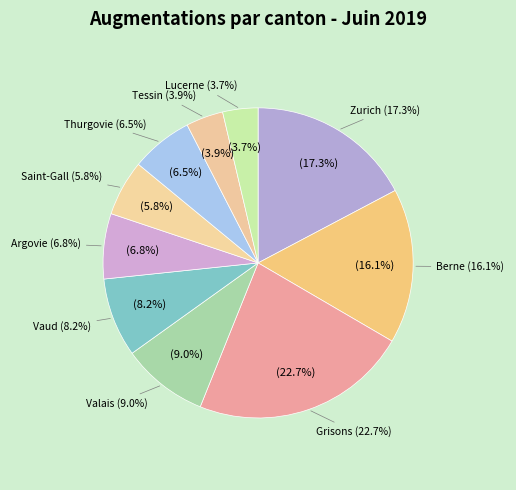

What percentage is the Berne slice, to the nearest percent?

16%